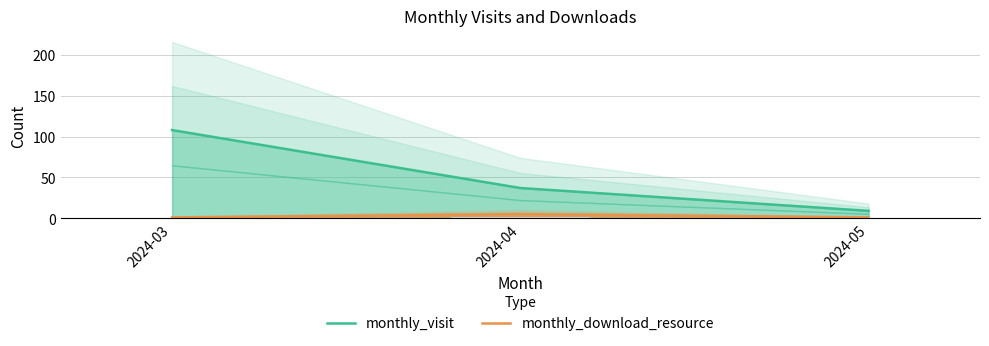

How many values in the monthly_visit series exceed 37?

1